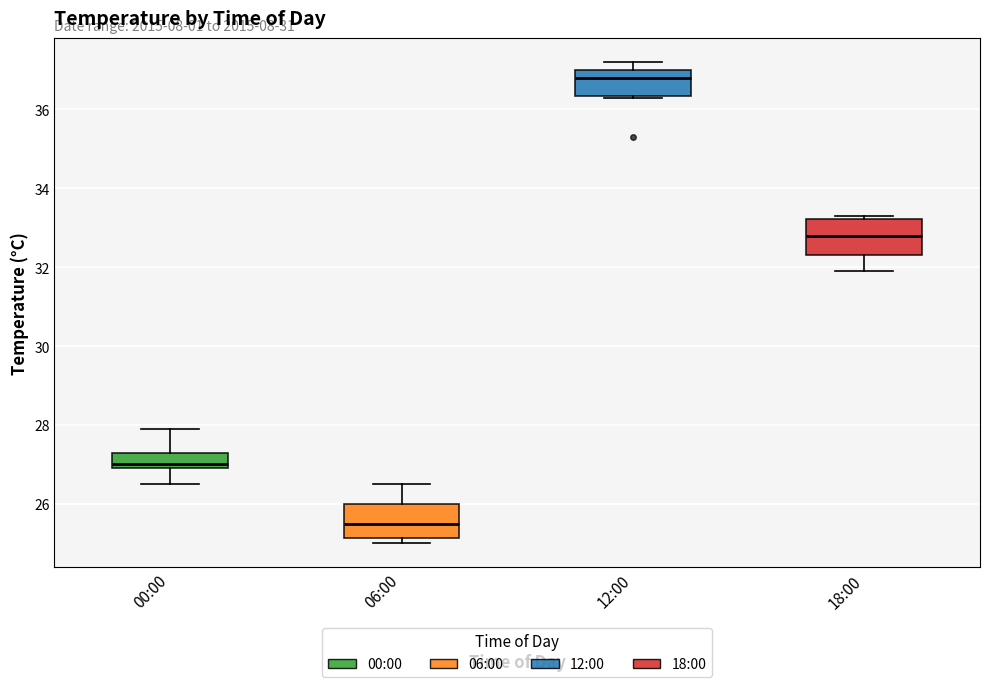

Which box has the lowest median line?

06:00